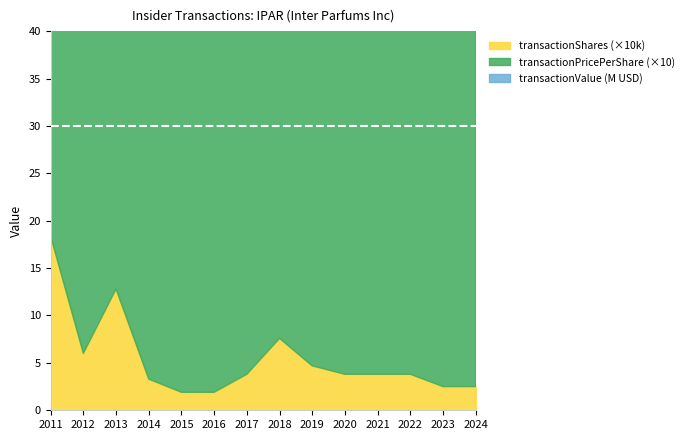

How many distinct data groups are displayed?

3